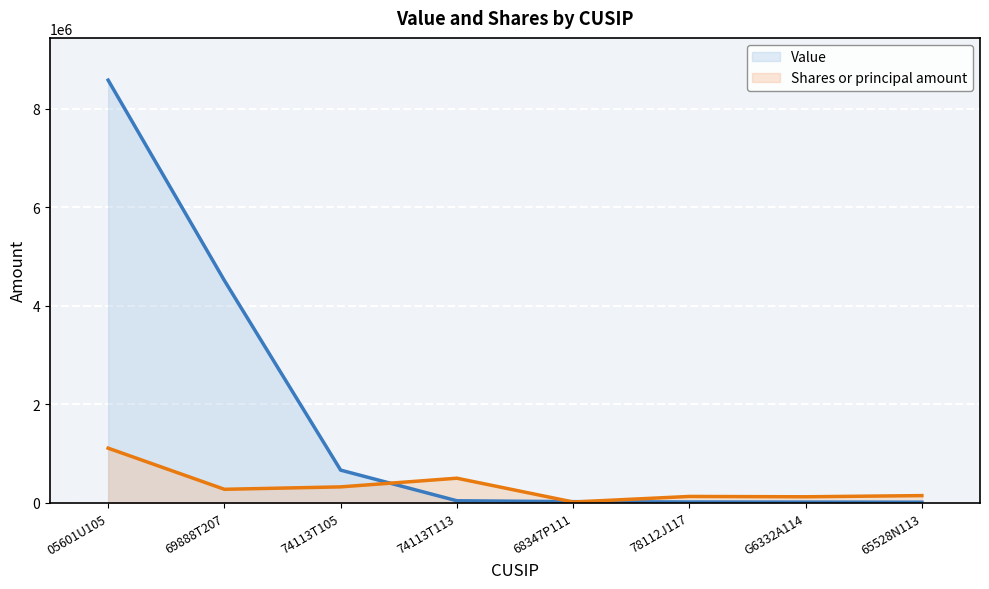

Reading left to right, list all the values displayed in this chart.

Value: 8580000	4513000	664000	42000	24000	17000	15000	13000
Shares or principal amount: 1109986	275000	323968	500000	16780	129721	122856	146878